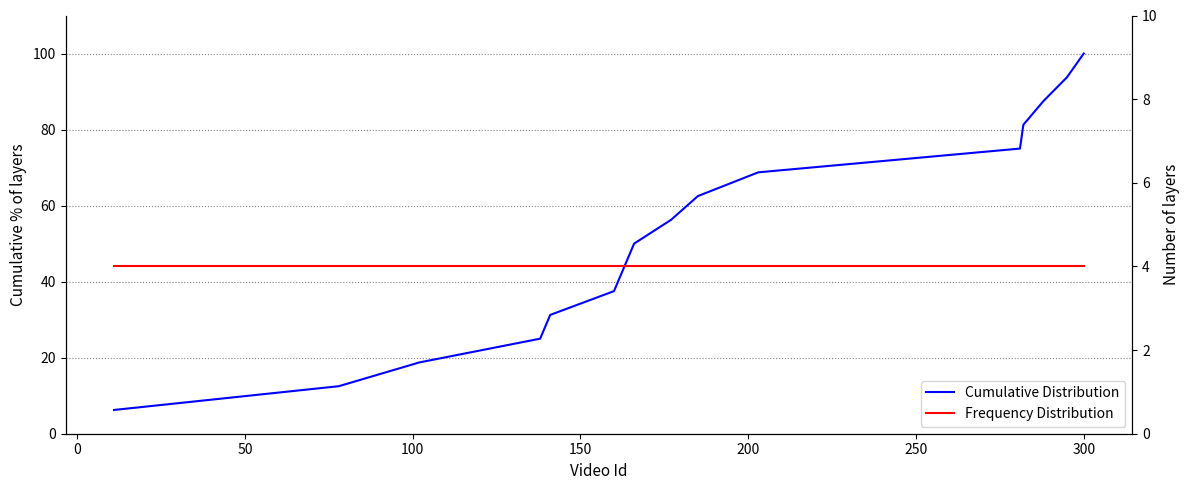

List the series in order of their overall mean, lowest first.

Frequency Distribution, Cumulative Distribution